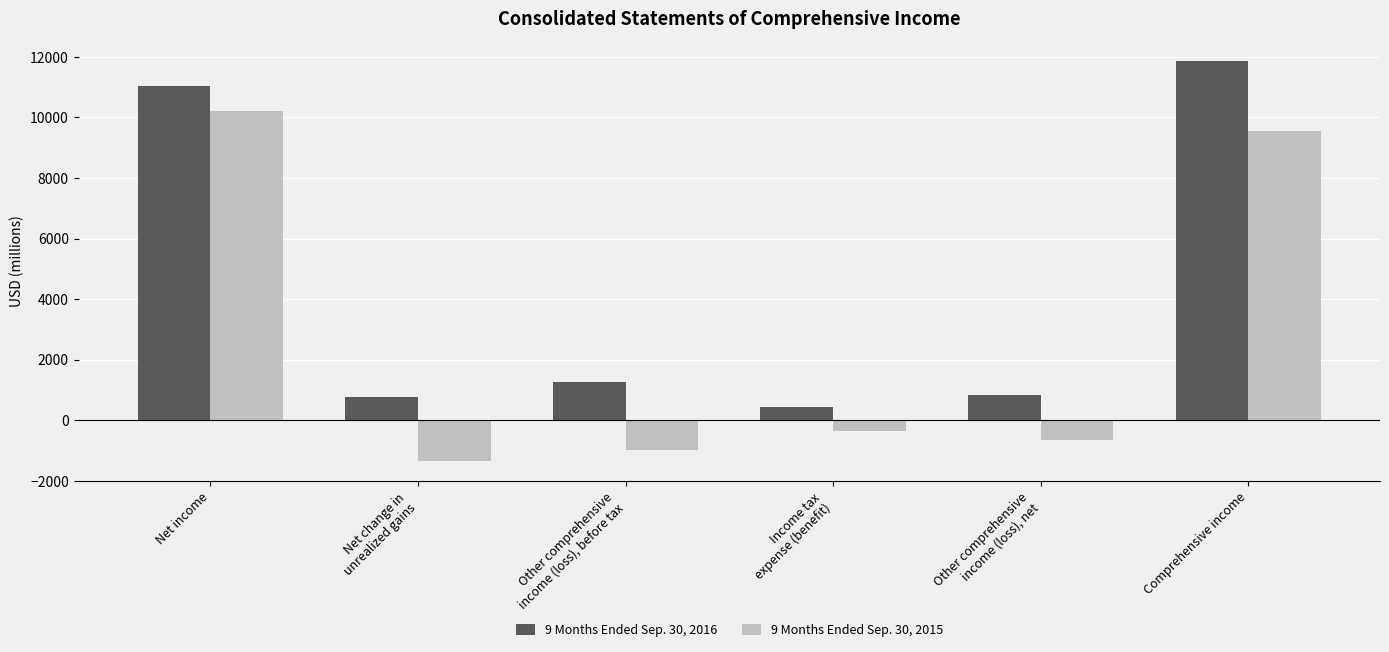

How many bars are there in each group?

2